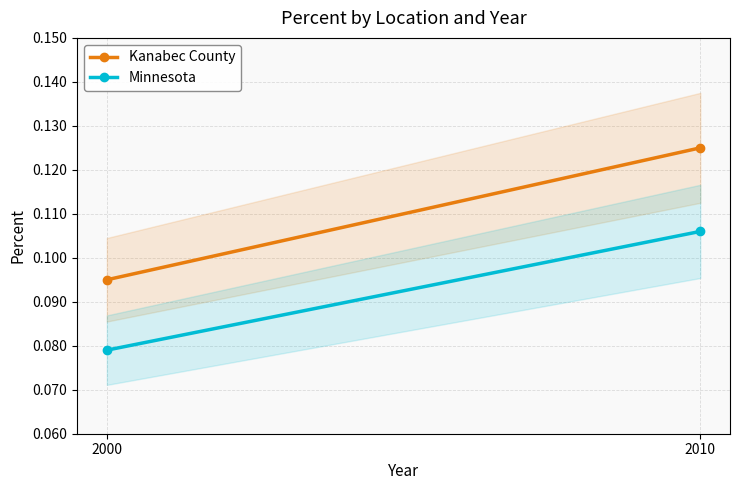

Reading left to right, extract all data points from this chart.

Kanabec County: 2000=0.1	2010=0.1
Minnesota: 2000=0.1	2010=0.1